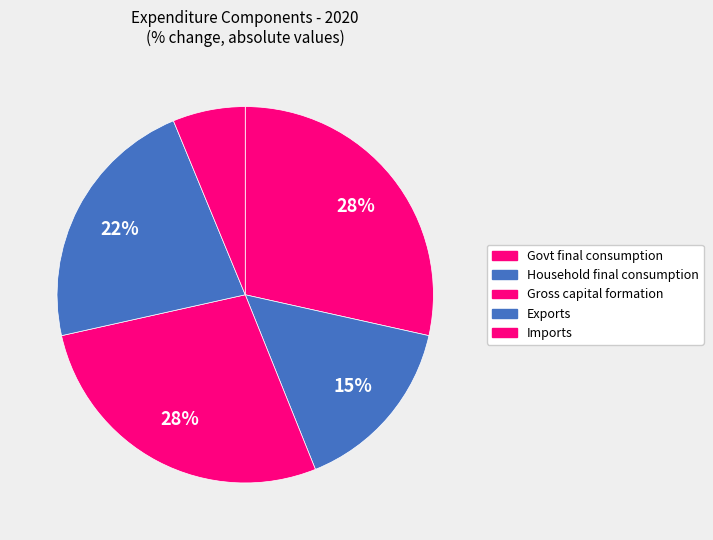

How many segments does this pie chart have?

5